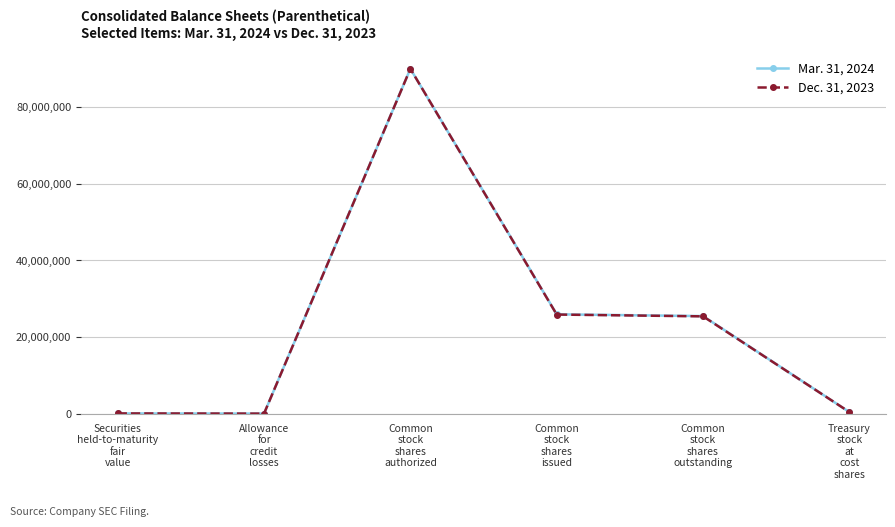

What is the maximum value for Mar. 31, 2024?

90000000